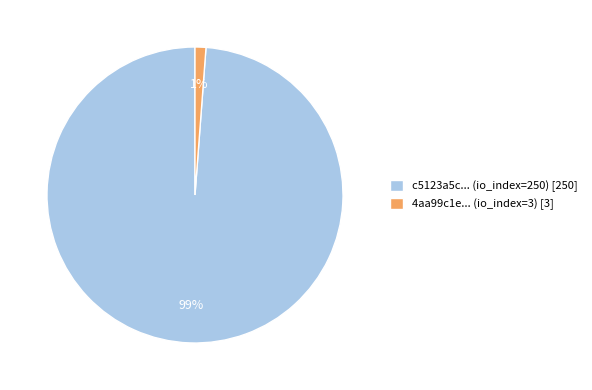

Count the number of slices in the pie.

2